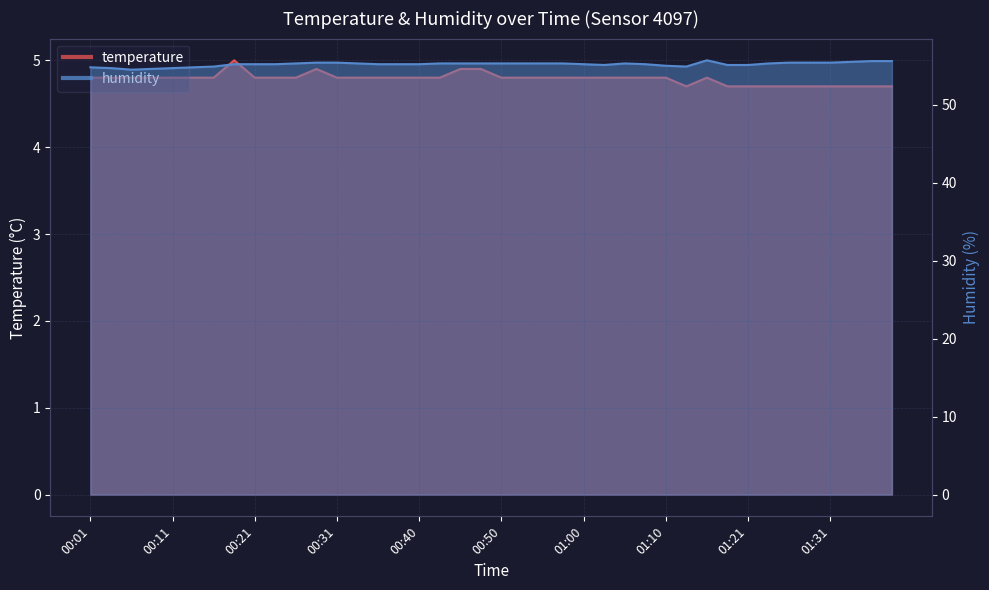

Count the number of data series in this chart.

2